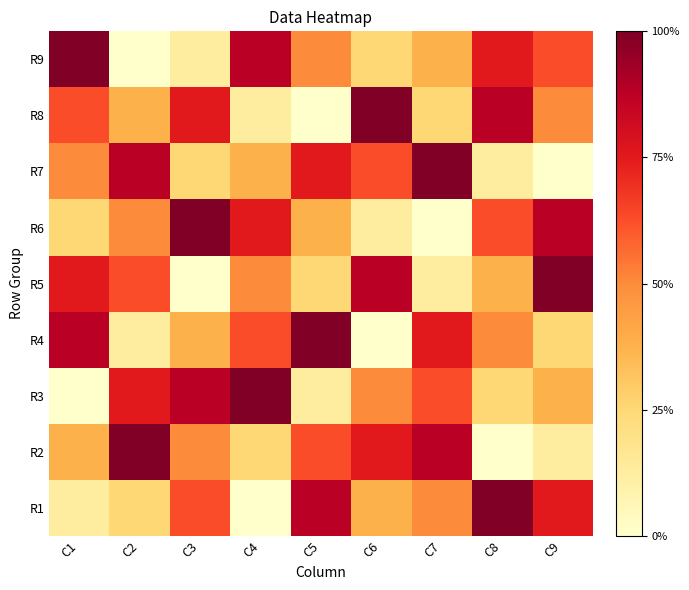

At C1, list the series in order from largest to smallest.

R9, R4, R5, R8, R7, R2, R6, R1, R3